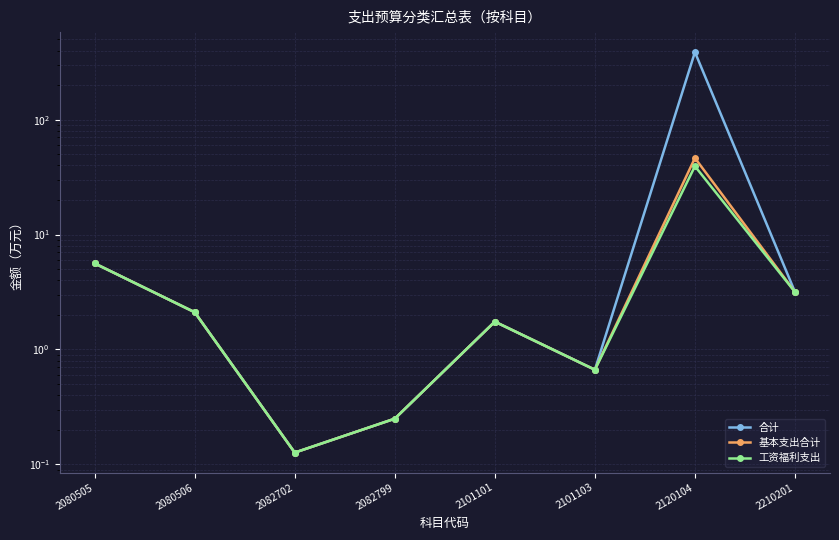

Reading left to right, transcribe all the data shown in this chart.

合计: 5.6	2.1	0.1	0.2	1.7	0.7	387.4	3.2
基本支出合计: 5.6	2.1	0.1	0.2	1.7	0.7	46.4	3.2
工资福利支出: 5.6	2.1	0.1	0.2	1.7	0.7	39.4	3.2